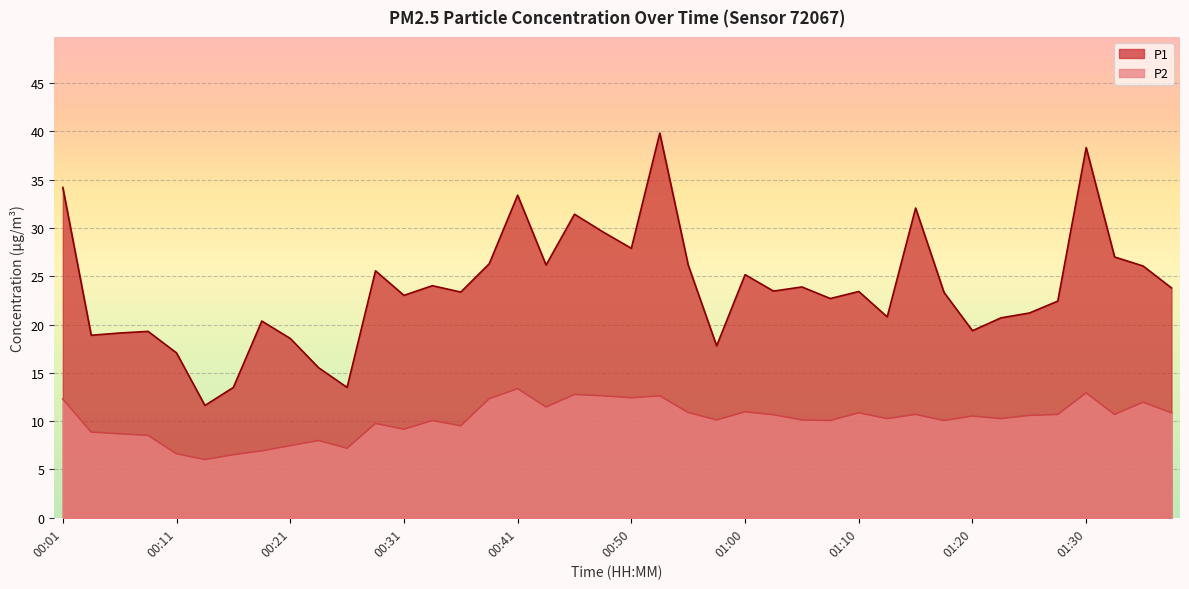

How many lines are shown in the chart?

2